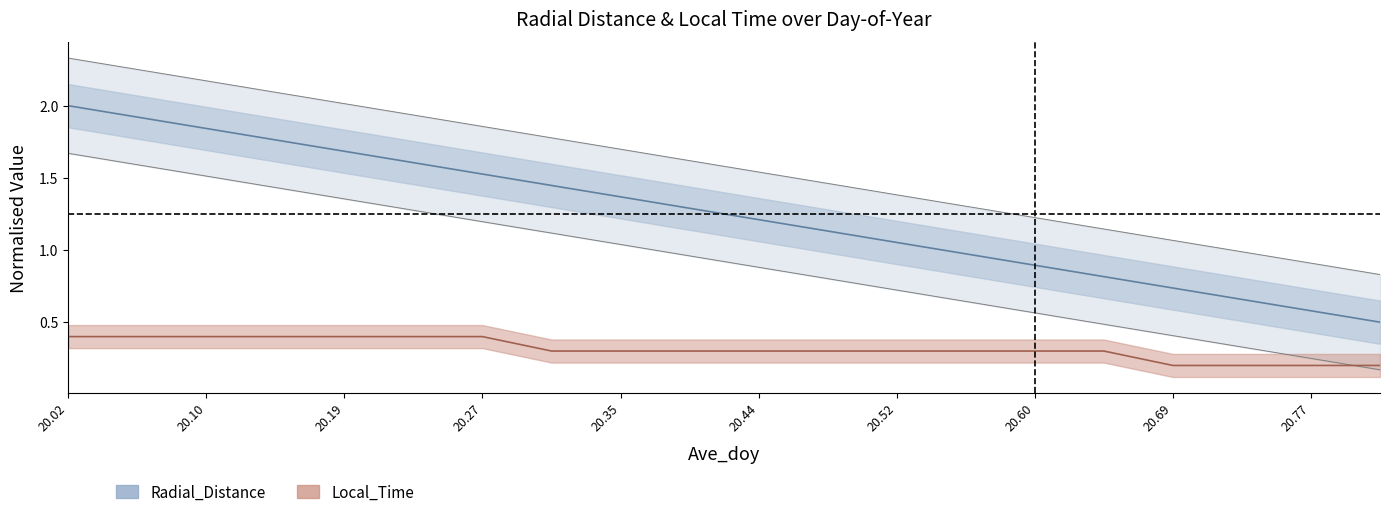

What is the sum of the Local_Time values at 20.35 and 20.69?

0.5